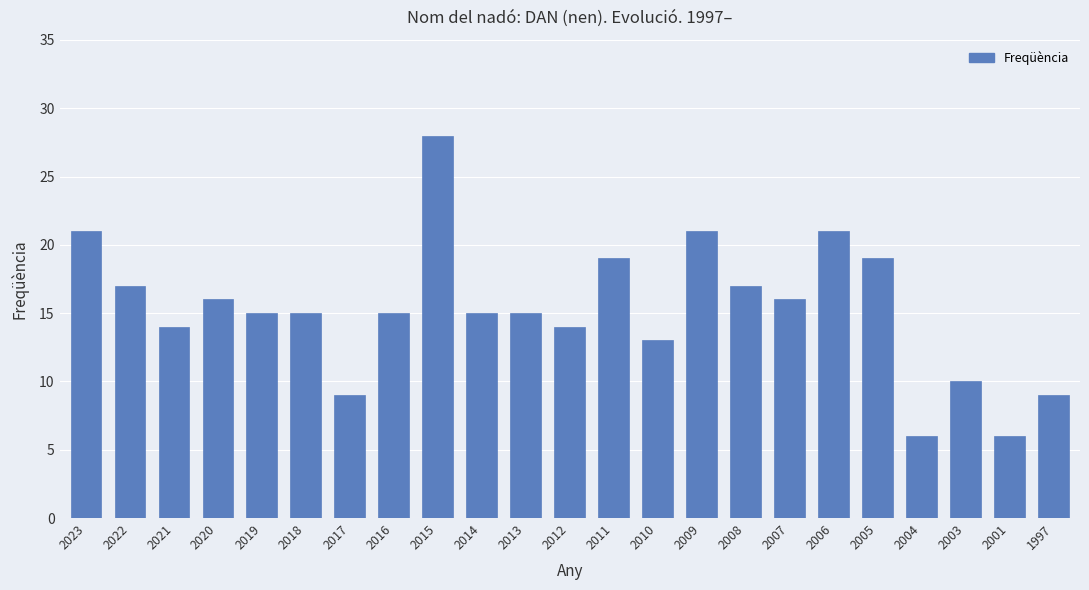

Reading left to right, extract all data points from this chart.

21	17	14	16	15	15	9	15	28	15	15	14	19	13	21	17	16	21	19	6	10	6	9